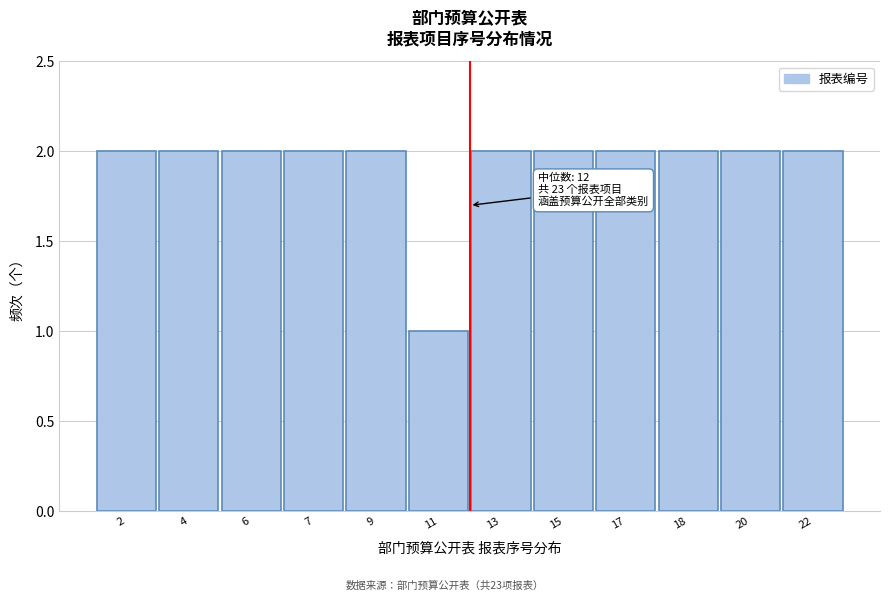

Reading right to left, what are all the values shown in this chart?

2	2	2	2	2	2	1	2	2	2	2	2